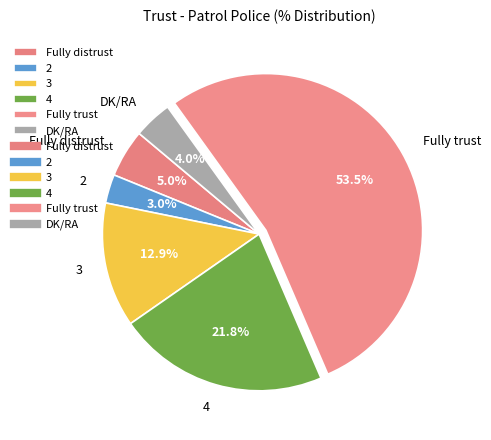

To the nearest percent, what is the difference between the largest and smallest slice percentages?

50%